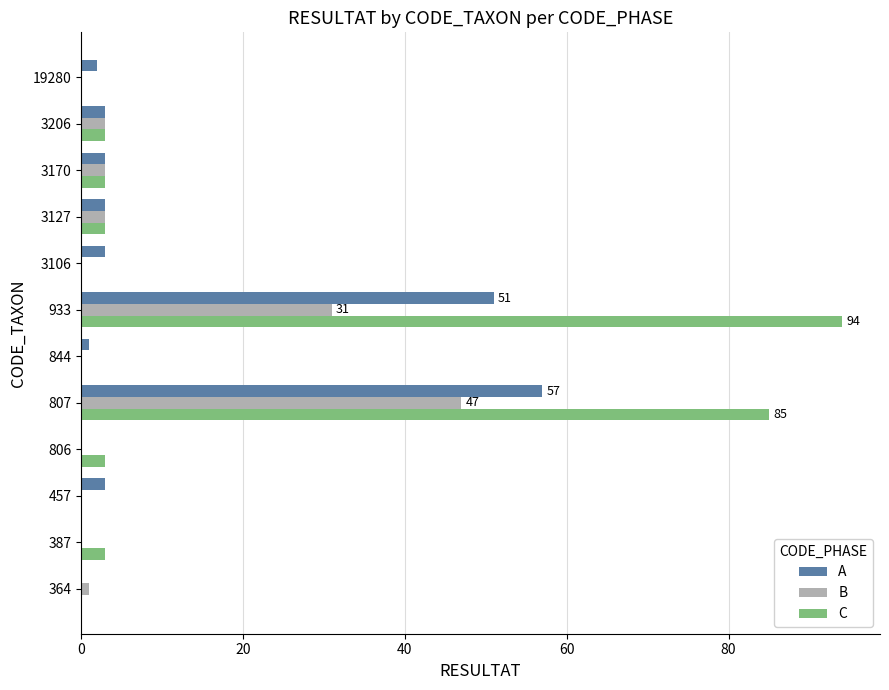

What is the total value across all series at 933?

176